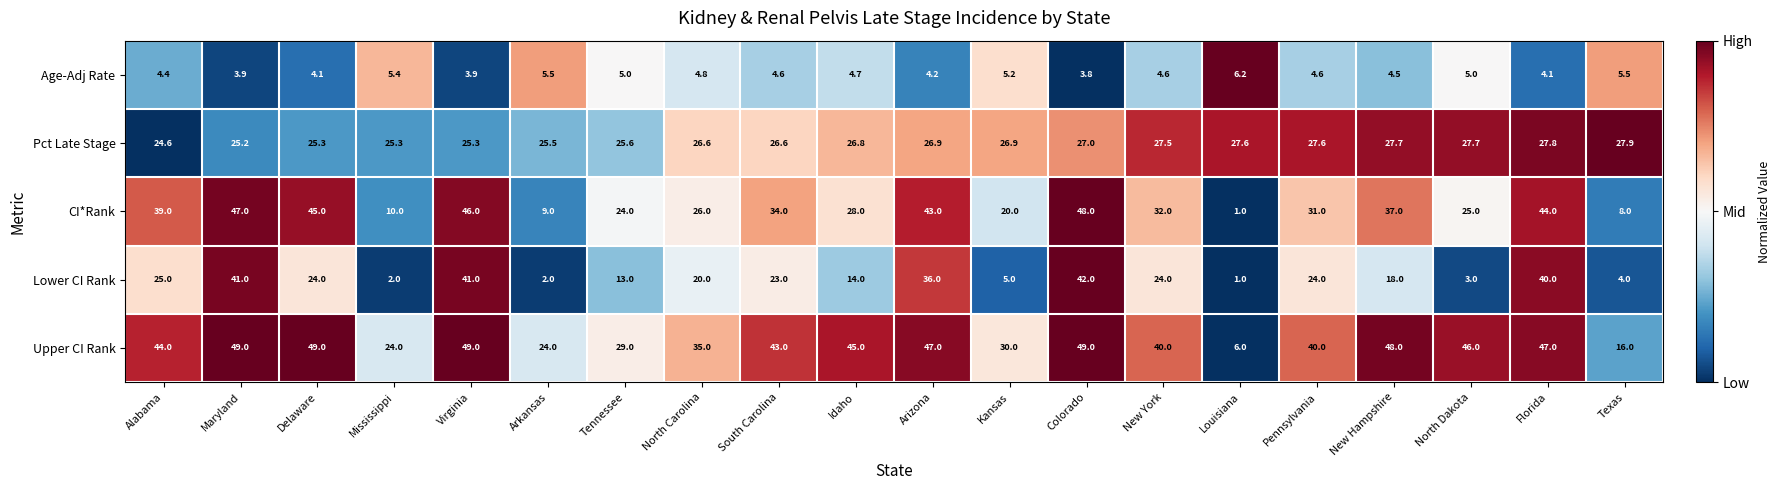

Between Arkansas and Kansas, which series saw the biggest shift?

CI*Rank